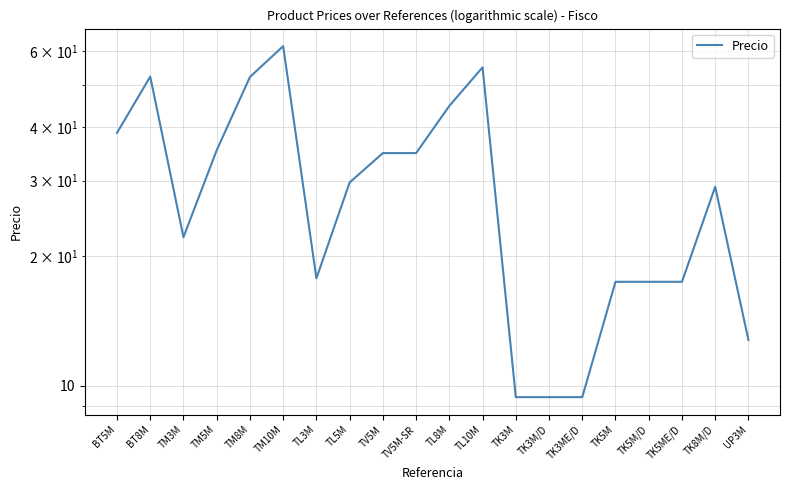

List the labels in order of value, smallest first.

TK3M, TK3M/D, TK3ME/D, UP3M, TK5M, TK5M/D, TK5ME/D, TL3M, TM3M, TK8M/D, TL5M, TV5M, TV5M-SR, TM5M, BT5M, TL8M, TM8M, BT8M, TL10M, TM10M